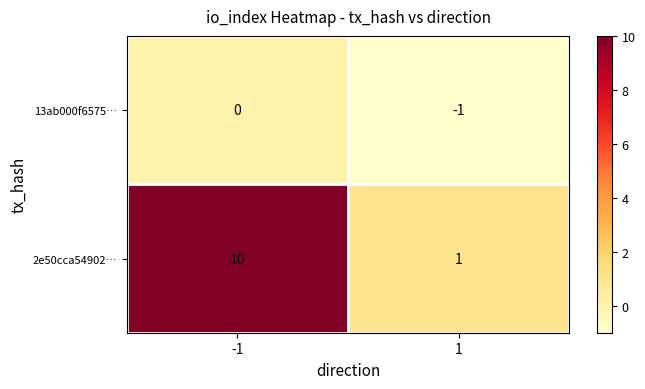

What is the sum of the 2e50cca54902… values at -1 and 1?

11